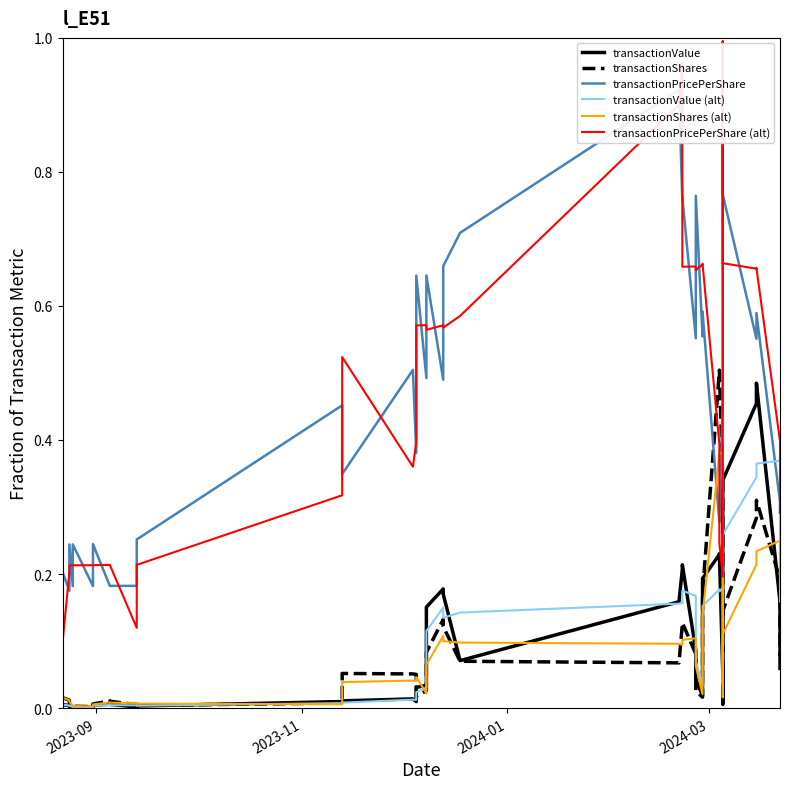

What is the maximum value for transactionPricePerShare (alt)?

1.0